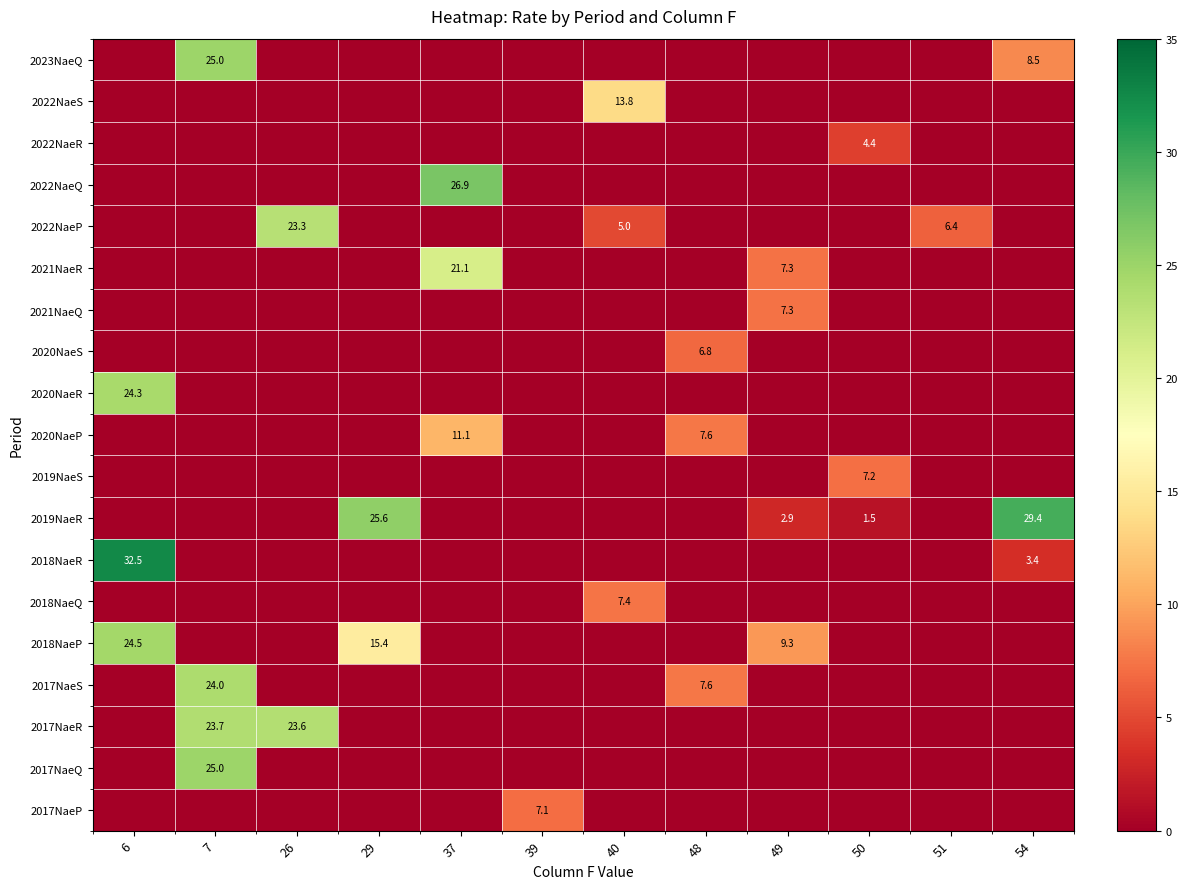

At which category does the chart reach its peak across all series?

6